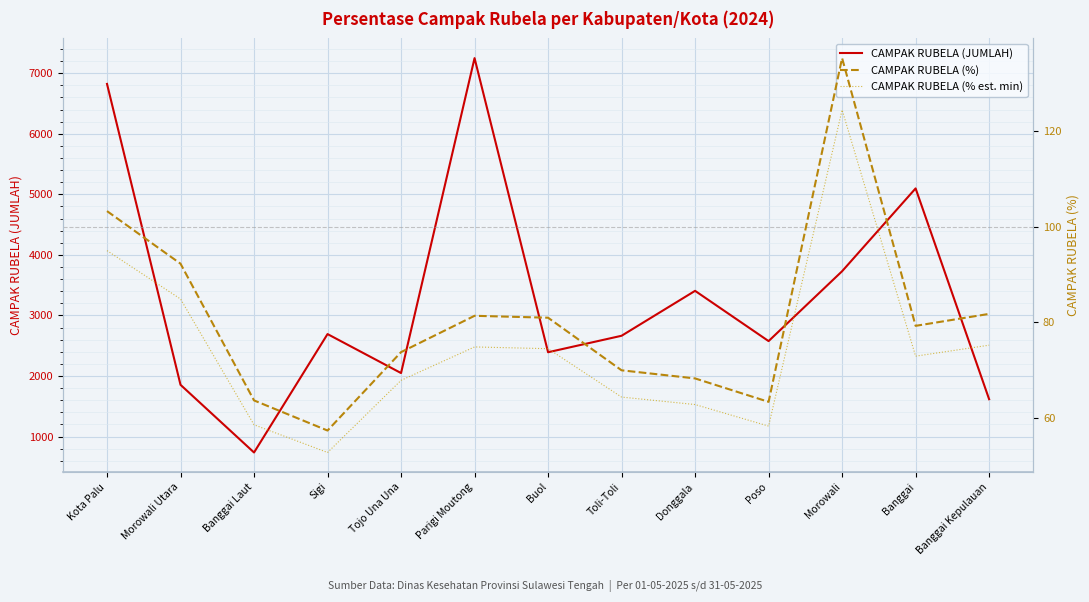

What are all the series names shown in the legend?

CAMPAK RUBELA (JUMLAH), CAMPAK RUBELA (%), CAMPAK RUBELA (% est. min)